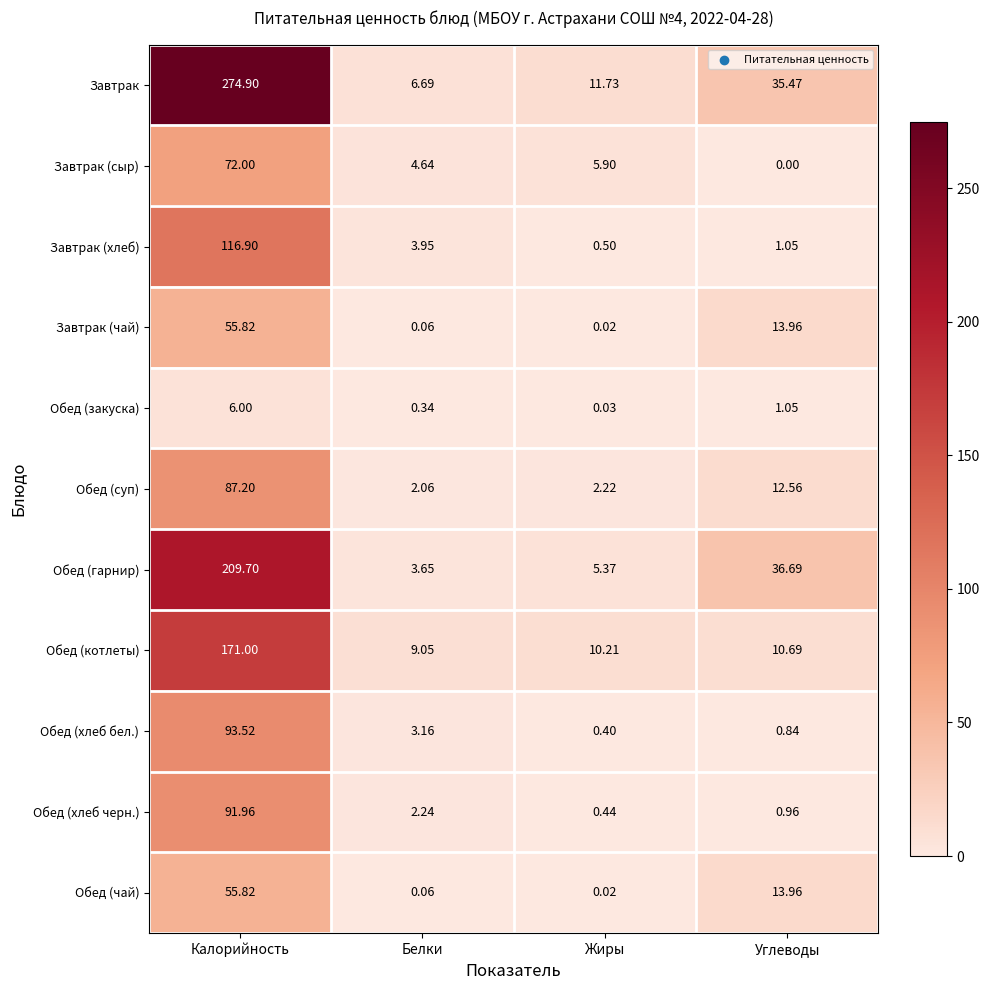

What is the difference between the highest and lowest values at Углеводы?

36.7